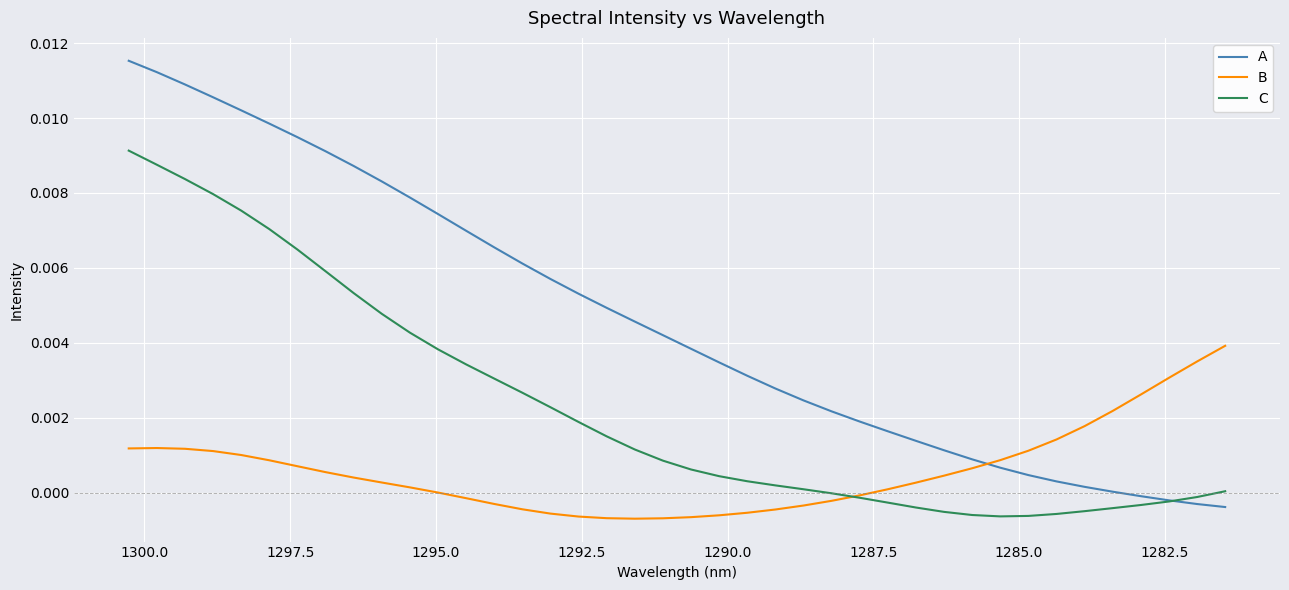

How many data points in C are above 0?

26